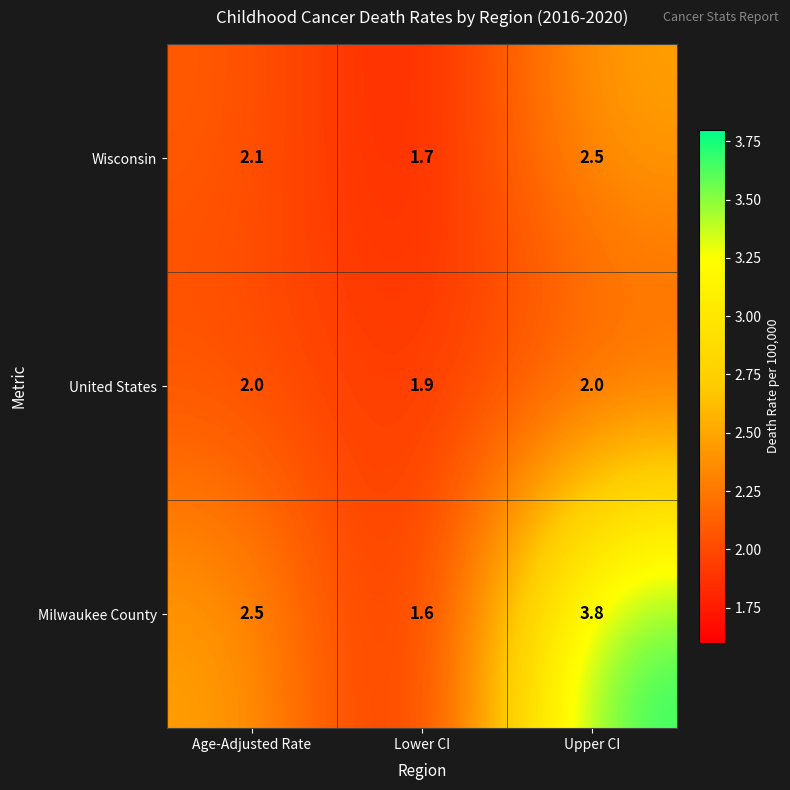

Which series has the largest total across all categories?

Milwaukee County